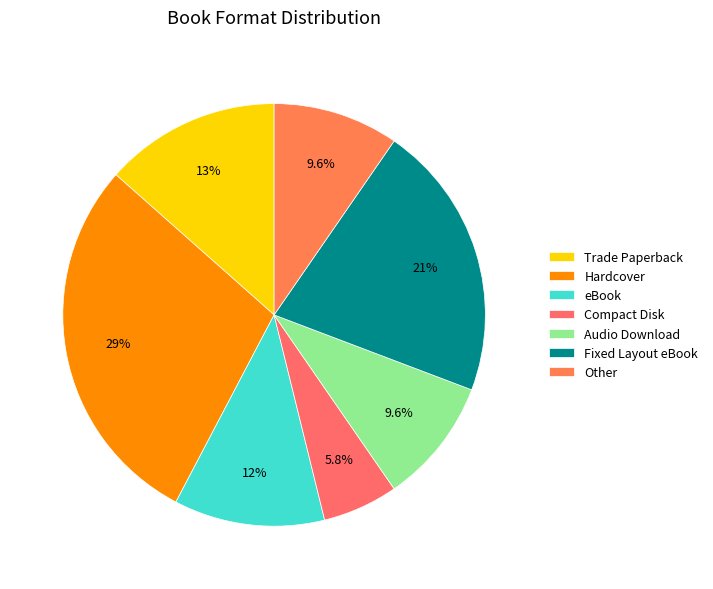

Does any single category account for the majority?

No